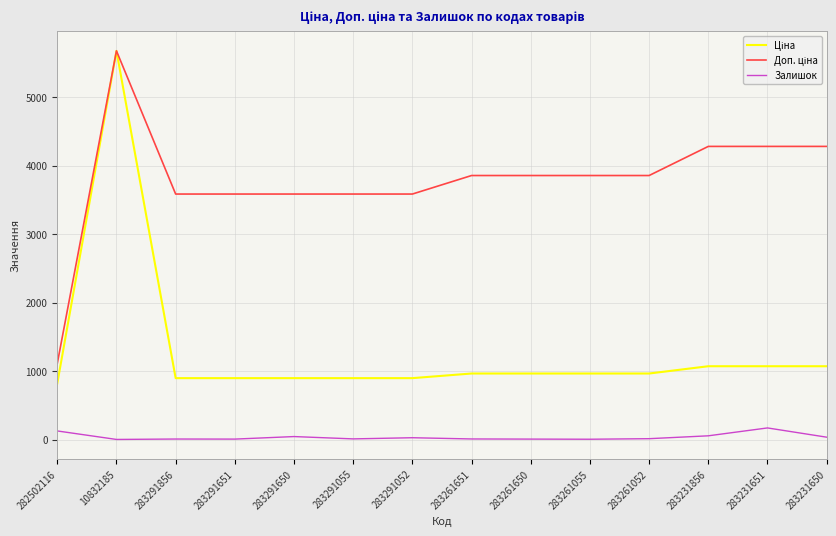

What is the maximum value shown in the chart?

5673.8